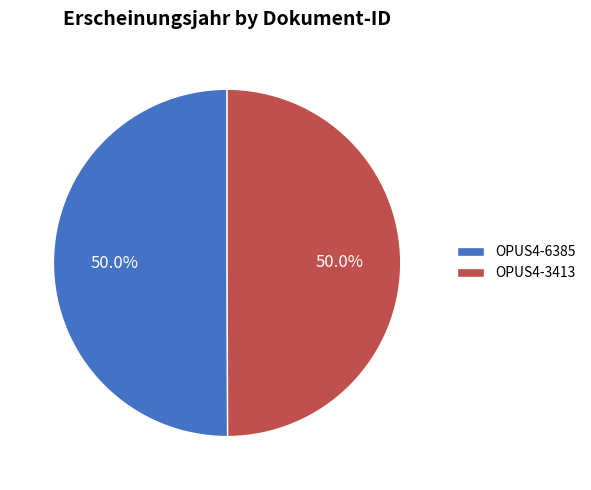

To the nearest percent, what is the combined percentage of OPUS4-6385 and OPUS4-3413?

100%